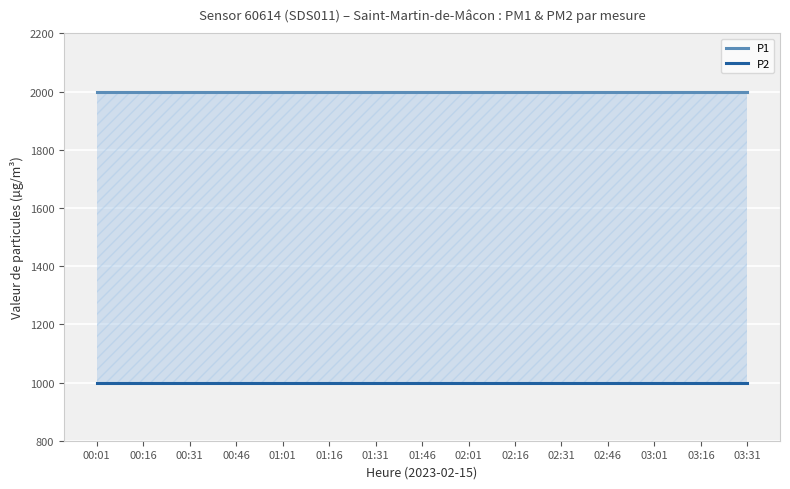

What is the highest value of the P2 series?

999.9